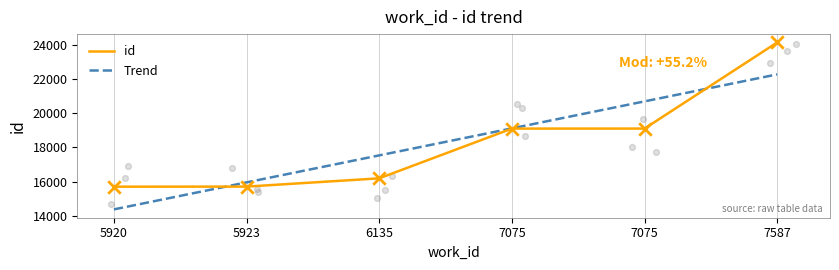

Approximately how many times larger is the value at 7587 compared to 5923?

1.5